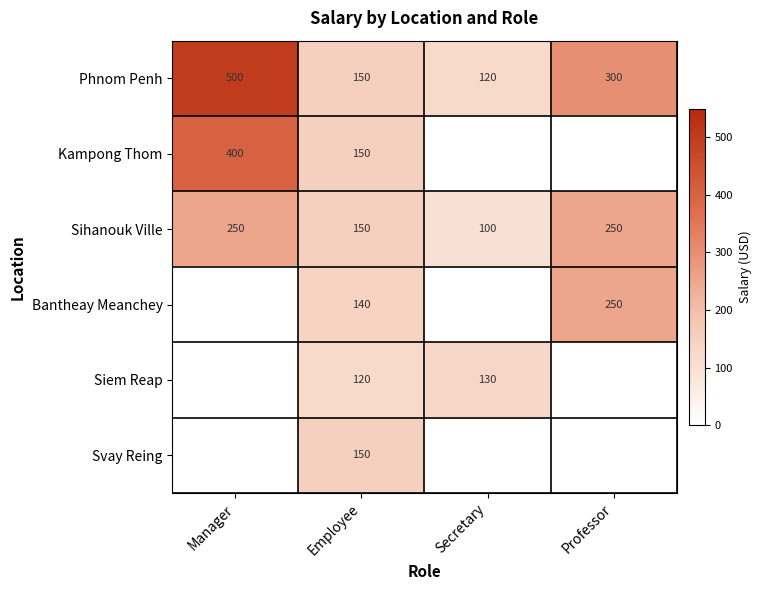

The Phnom Penh series shows 453 at Professor. True or false?

False